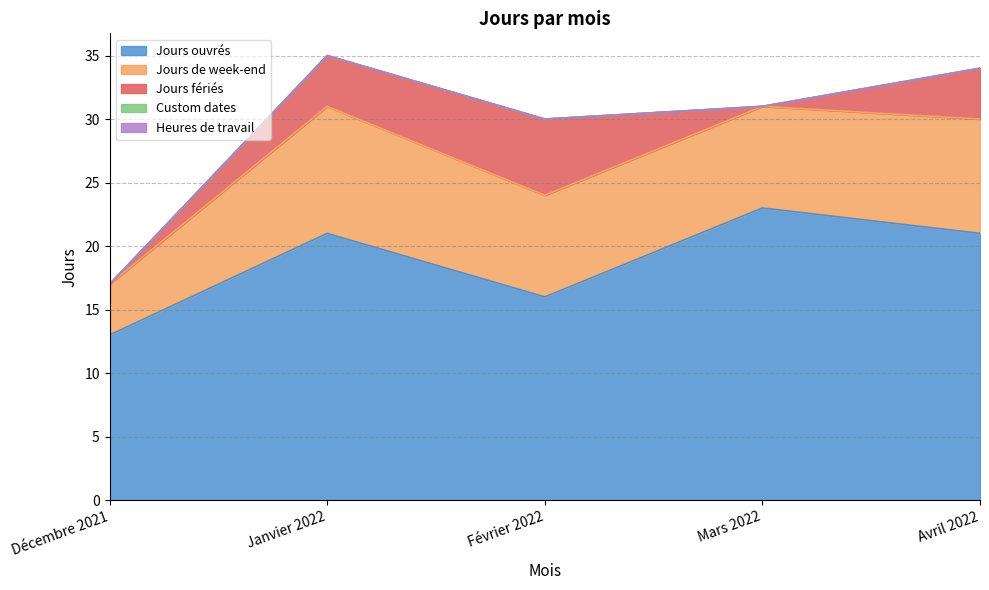

True or false: Custom dates and Jours fériés intersect in this chart.

False